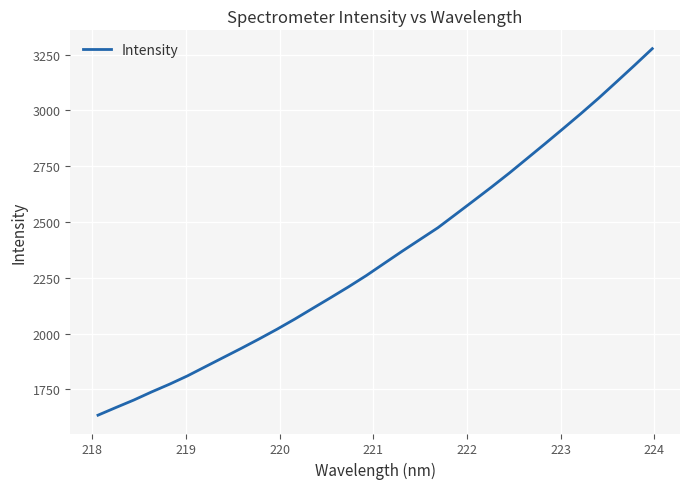

What is the difference between the maximum and second lowest values?

1608.2